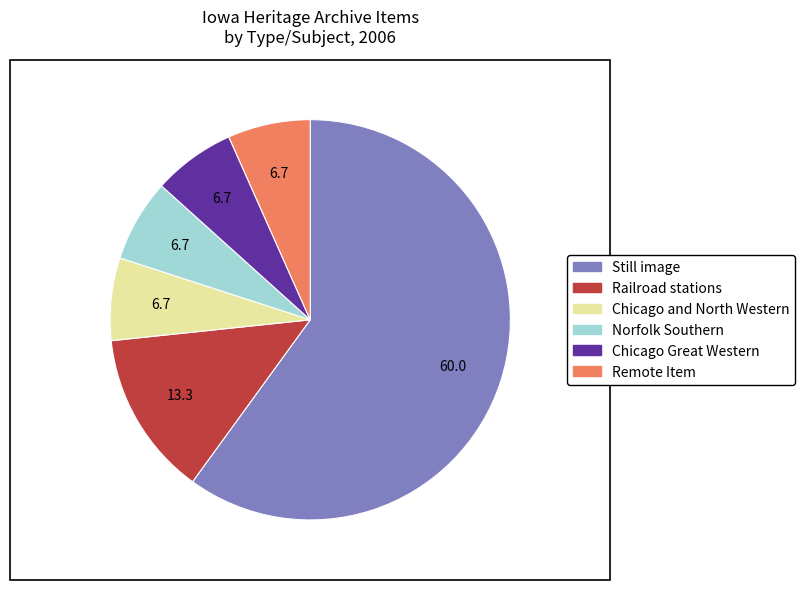

Which category has the biggest portion of the pie?

Still image